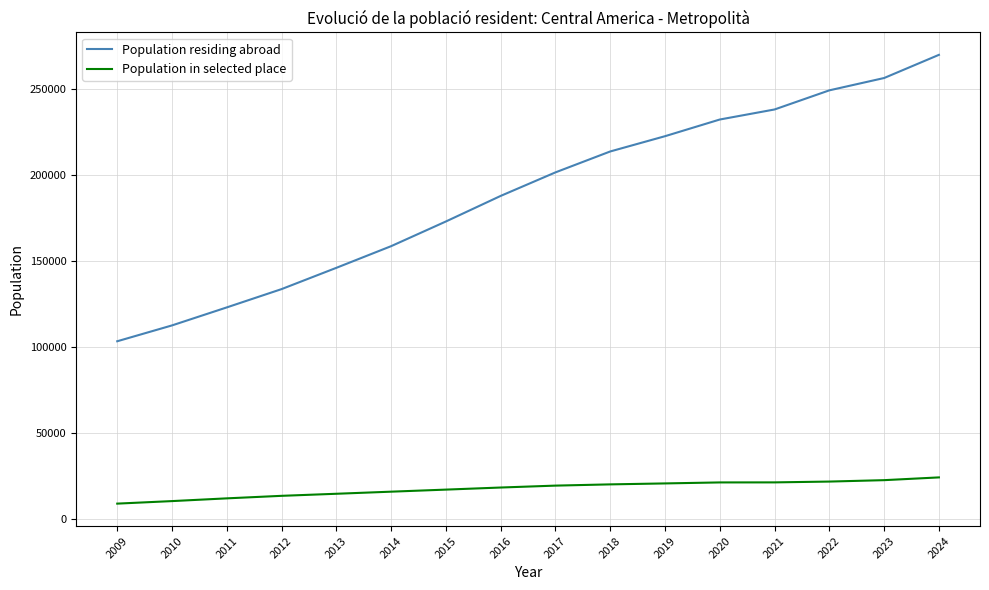

What are all the series names shown in the legend?

Population residing abroad, Population in selected place